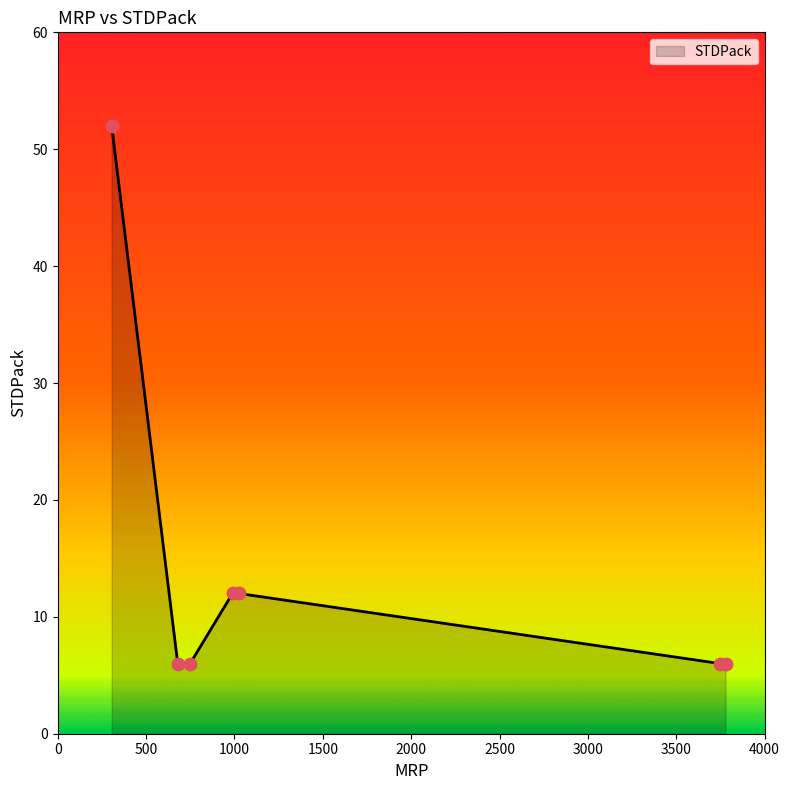

What is the minimum value shown in the chart?

6